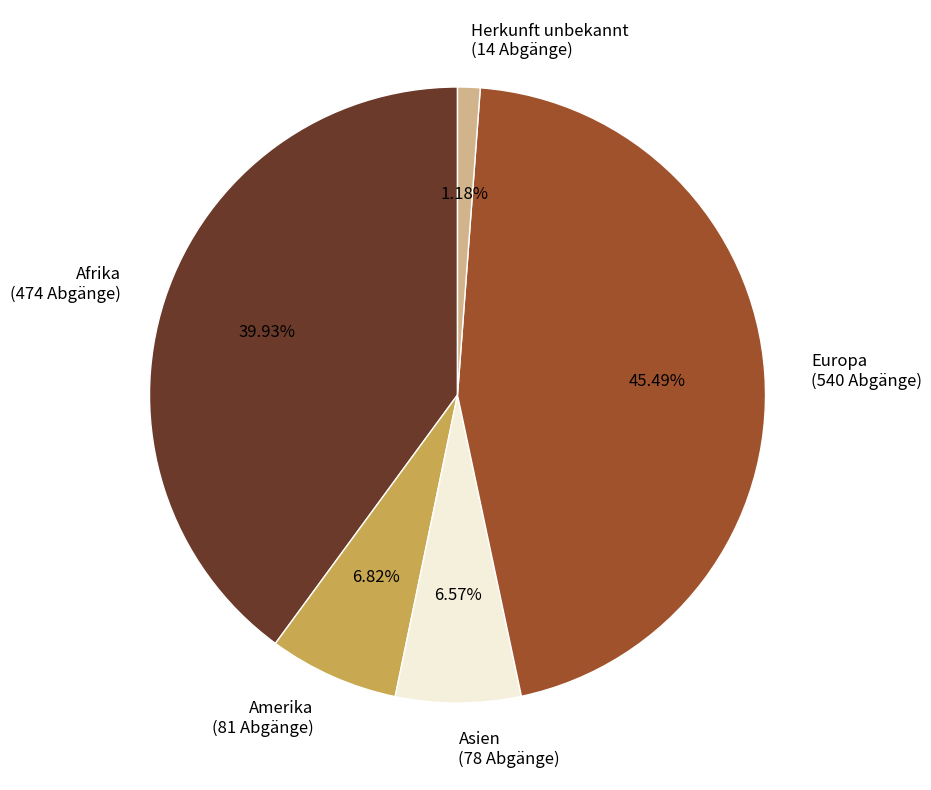

To the nearest percent, what percentage of the pie is Amerika?

7%